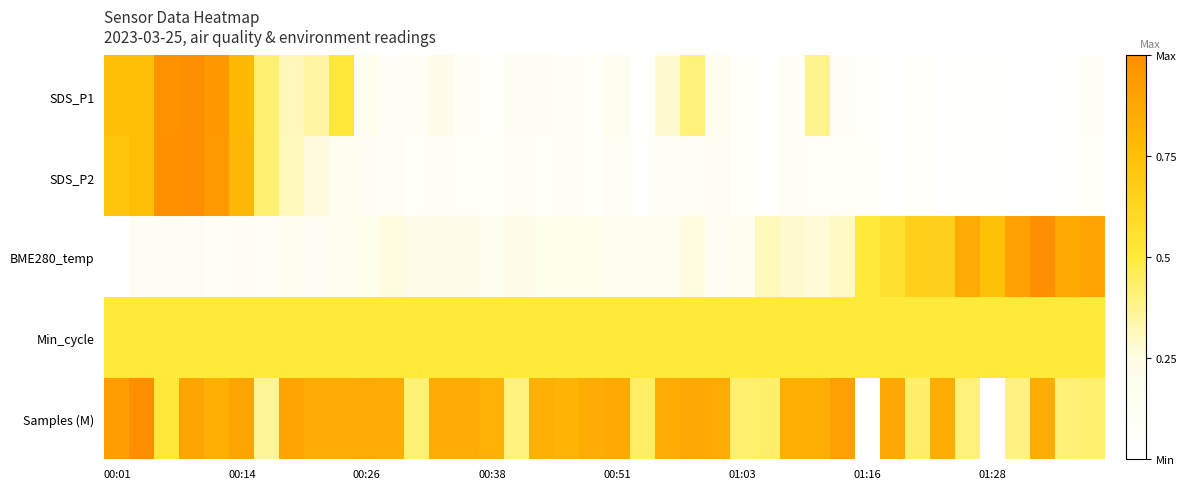

How many distinct data groups are displayed?

5